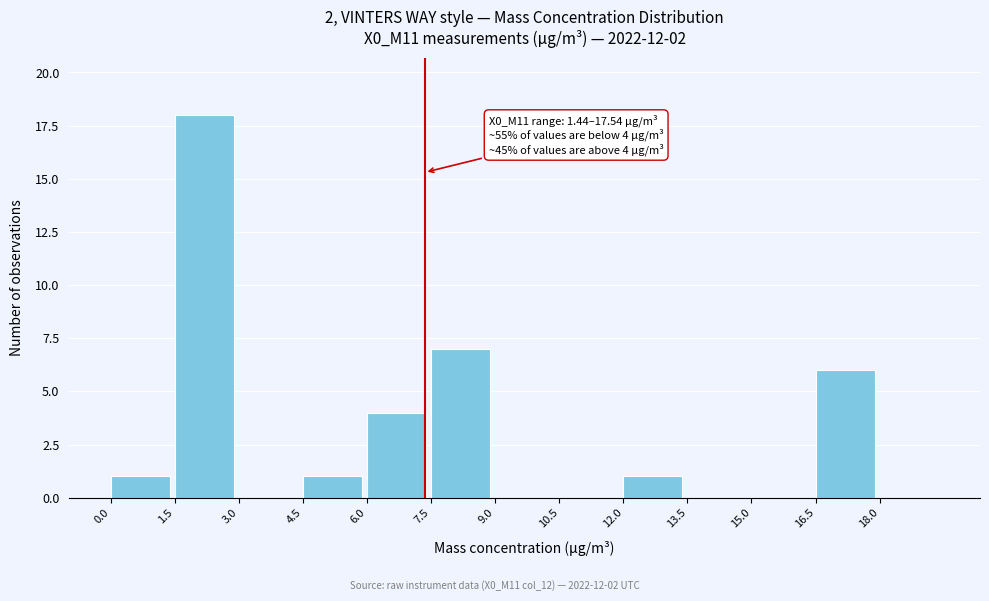

Which range on the x-axis has the tallest bar?

1.5 to 3.0